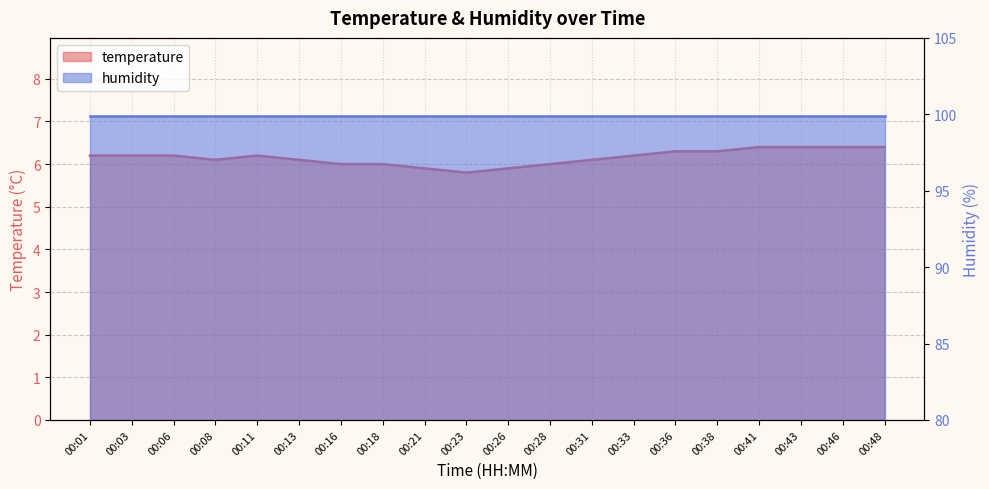

Reading right to left, transcribe all the data shown in this chart.

00:48=6.4	00:46=6.4	00:43=6.4	00:41=6.4	00:38=6.3	00:36=6.3	00:33=6.2	00:31=6.1	00:28=6.0	00:26=5.9	00:23=5.8	00:21=5.9	00:18=6.0	00:16=6.0	00:13=6.1	00:11=6.2	00:08=6.1	00:06=6.2	00:03=6.2	00:01=6.2